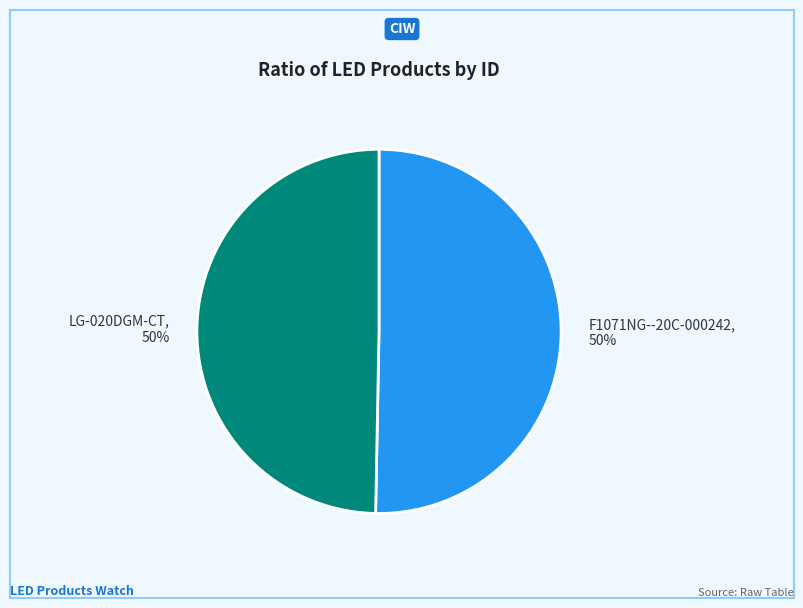

Approximately how many times larger is the value at F1071NG--20C-000242, 50% compared to LG-020DGM-CT, 50%?

1.0